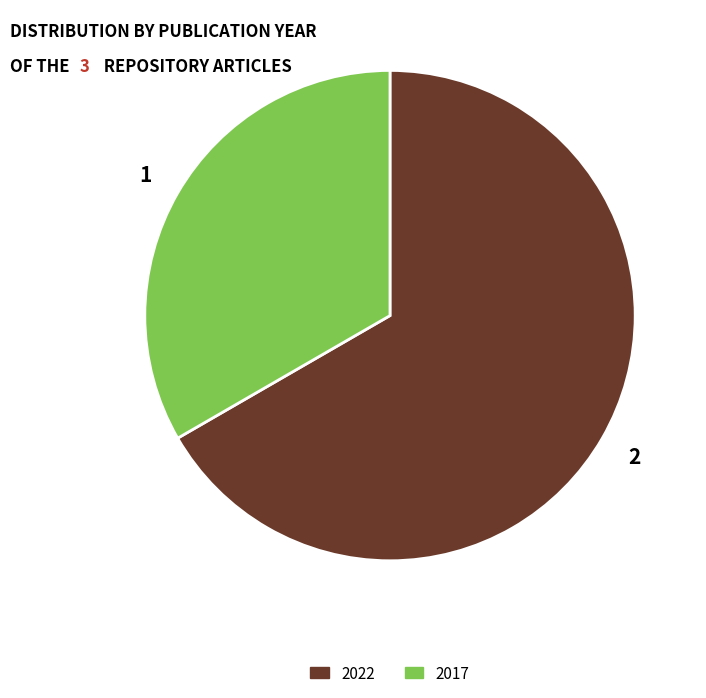

Does any single category account for the majority?

Yes